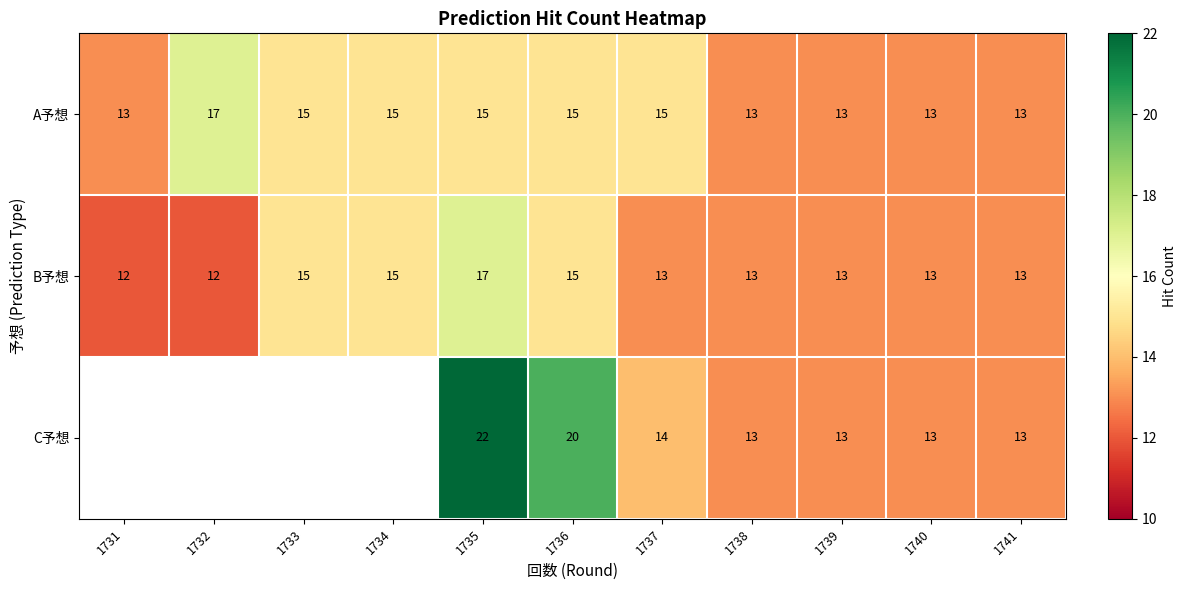

Which label corresponds to the smallest value in the chart?

1731